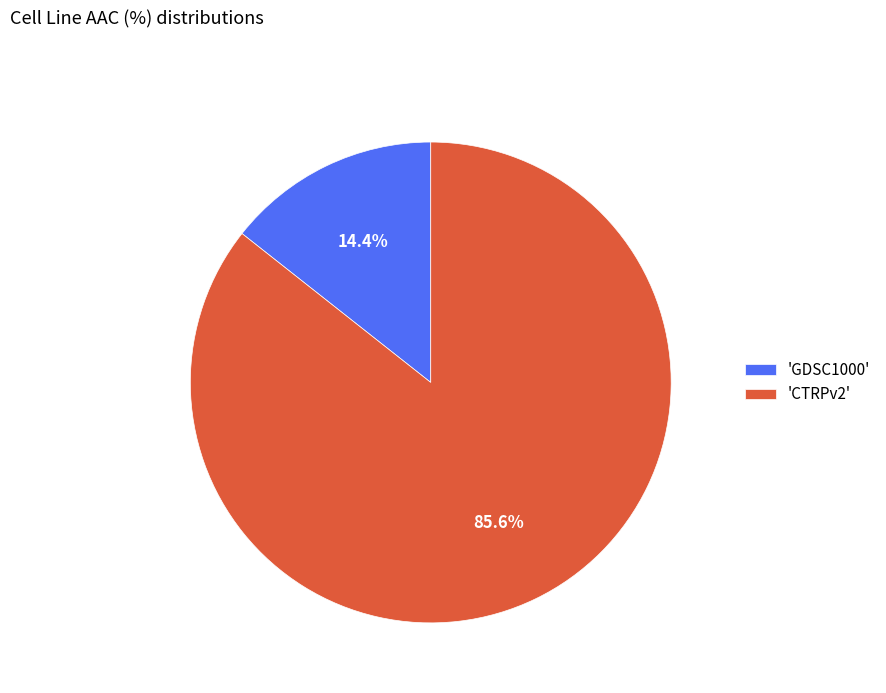

What is the smallest slice in the pie chart?

'GDSC1000'